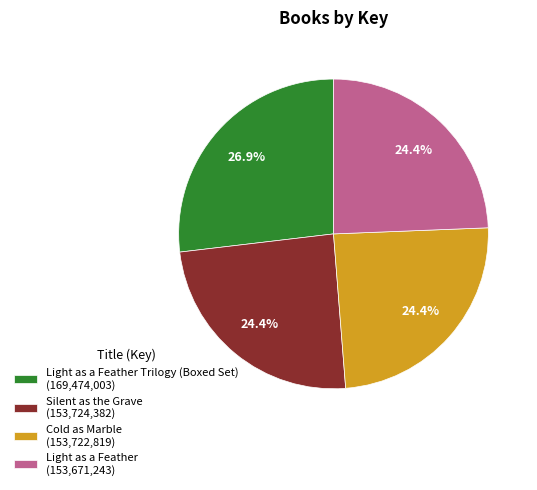

Is there a majority slice in this chart?

No